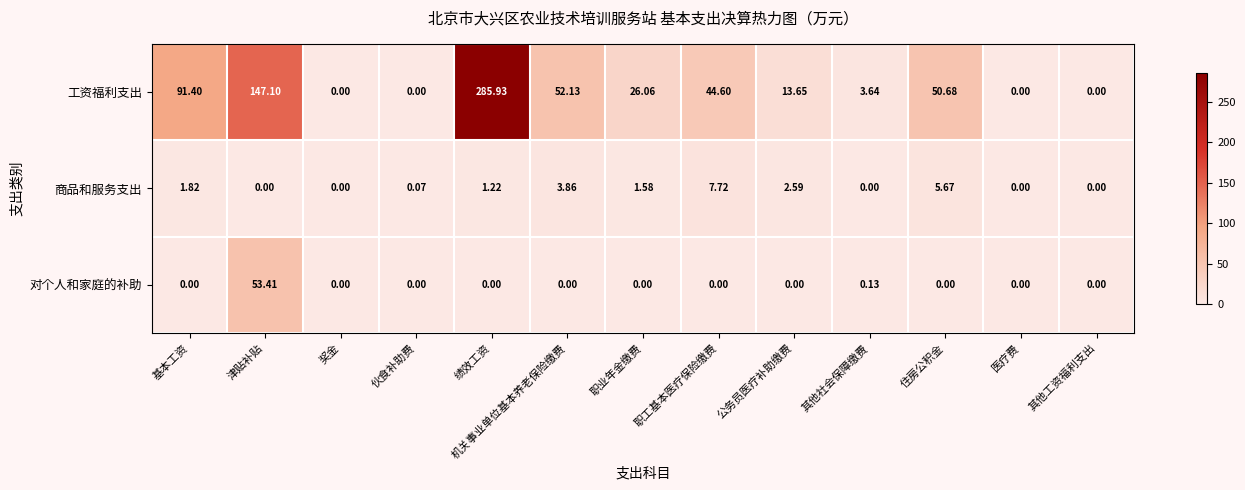

At which label is 对个人和家庭的补助 closest to 26?

其他社会保障缴费